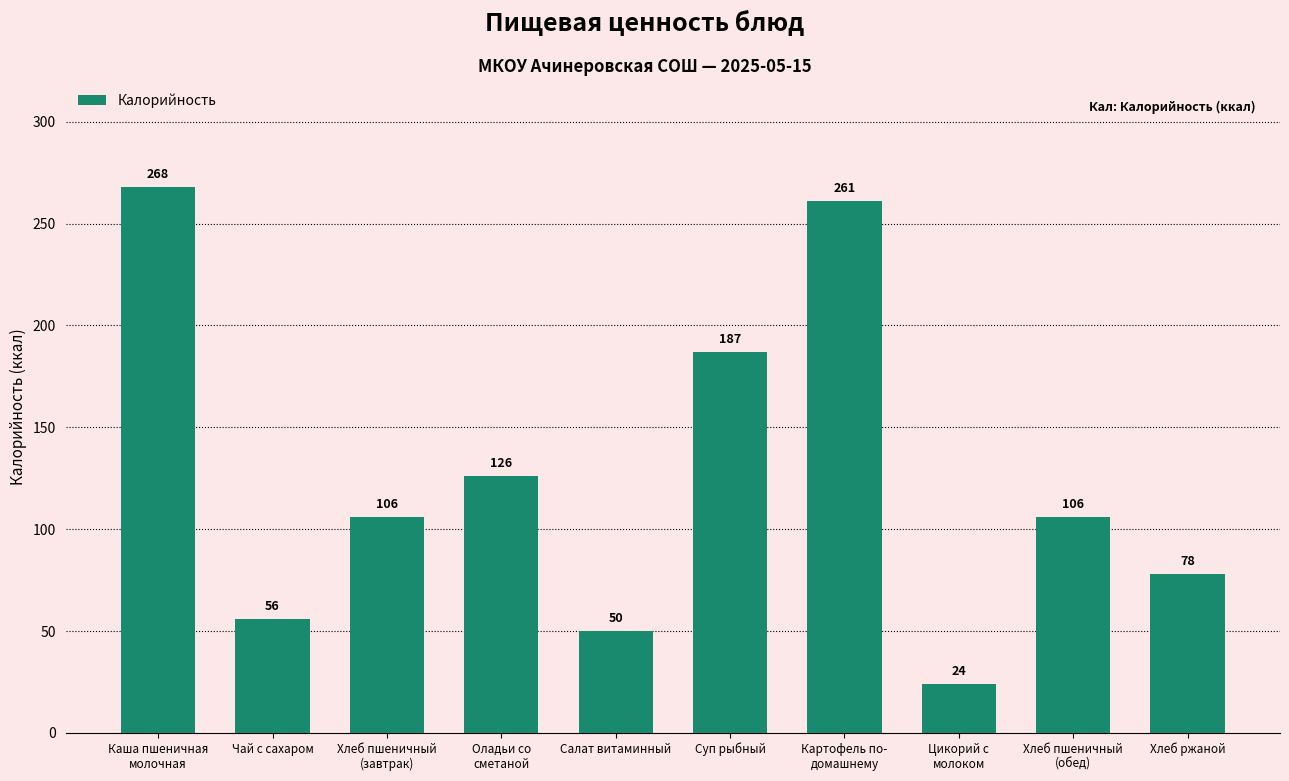

Which label corresponds to the largest value in the chart?

Каша пшеничная
молочная